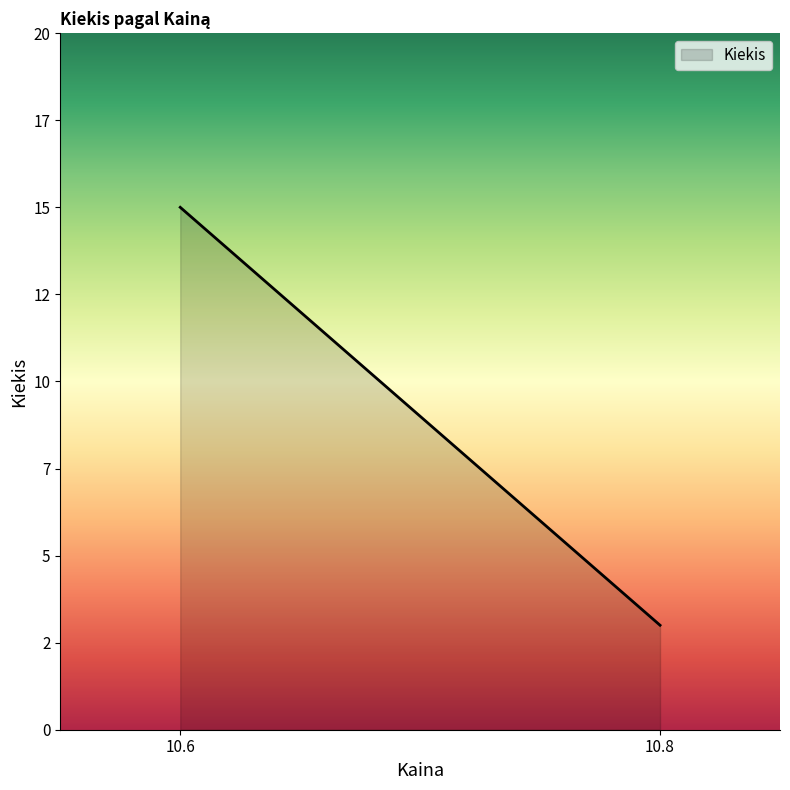

Does the chart have visible grid lines?

No